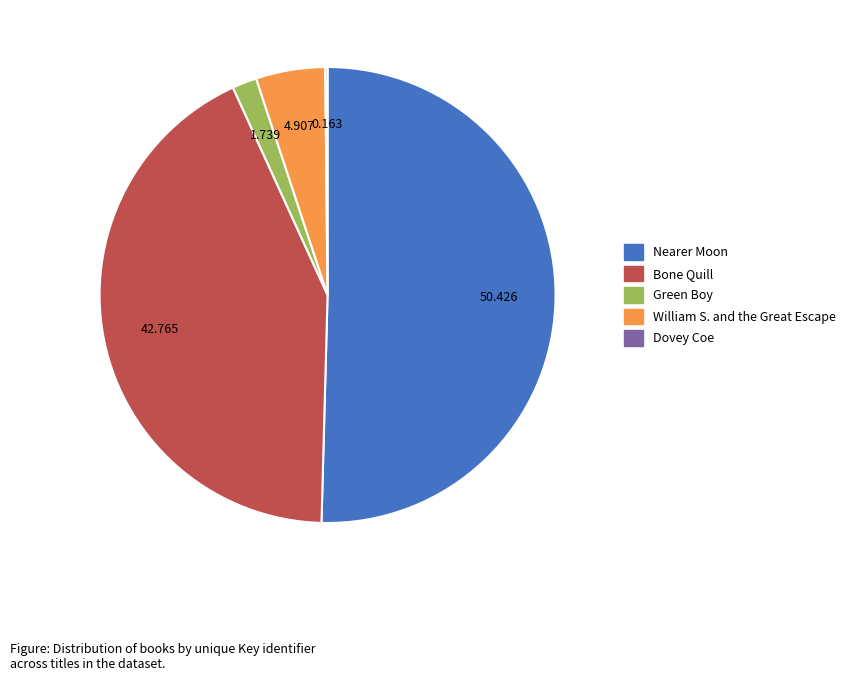

Which category has the biggest portion of the pie?

Nearer Moon